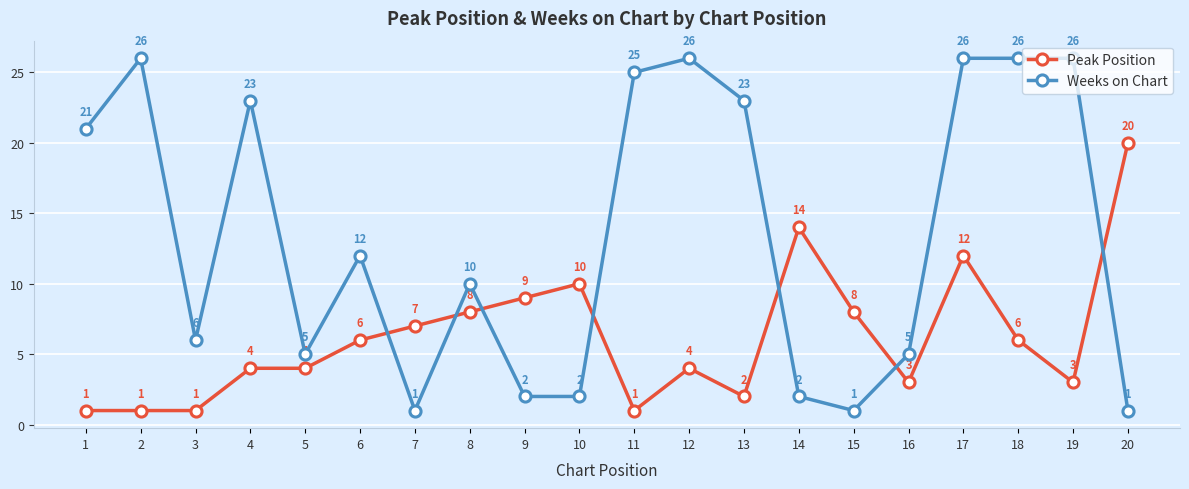

Reading right to left, list all the values displayed in this chart.

Peak Position: 20	3	6	12	3	8	14	2	4	1	10	9	8	7	6	4	4	1	1	1
Weeks on Chart: 1	26	26	26	5	1	2	23	26	25	2	2	10	1	12	5	23	6	26	21